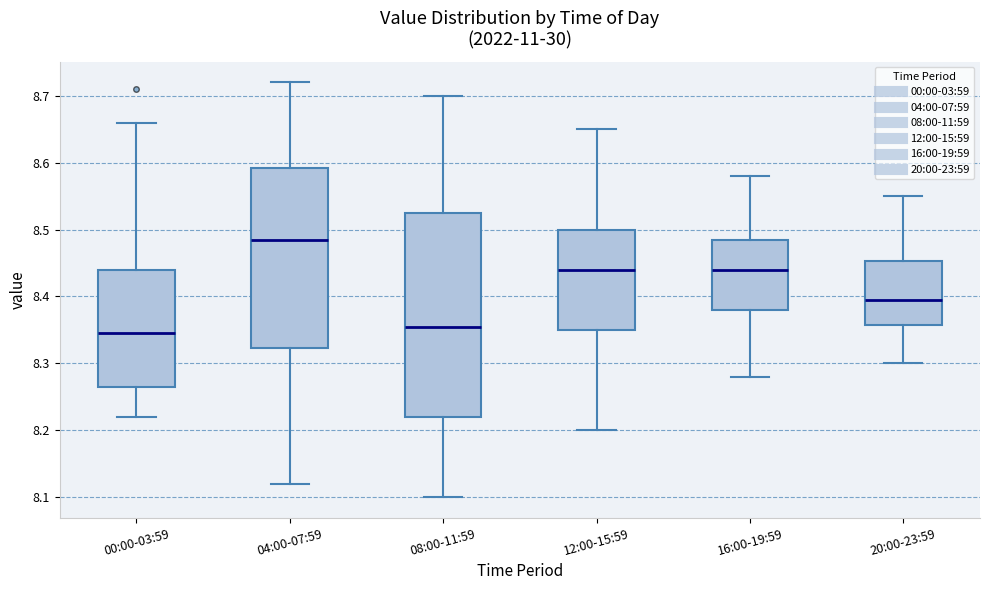

Reading left to right, transcribe this box plot: for each box, give where its median line is, the range the box spans, and where its two whiskers end, as read against the y-axis. The values are not printed on the chart, so give them approximately, as read against the axis.

00:00-03:59: median 8.35, box 8.27 to 8.44, whiskers 8.22 to 8.66
04:00-07:59: median 8.49, box 8.32 to 8.59, whiskers 8.12 to 8.72
08:00-11:59: median 8.36, box 8.22 to 8.53, whiskers 8.10 to 8.70
12:00-15:59: median 8.44, box 8.35 to 8.50, whiskers 8.20 to 8.65
16:00-19:59: median 8.44, box 8.38 to 8.49, whiskers 8.28 to 8.58
20:00-23:59: median 8.40, box 8.36 to 8.45, whiskers 8.30 to 8.55